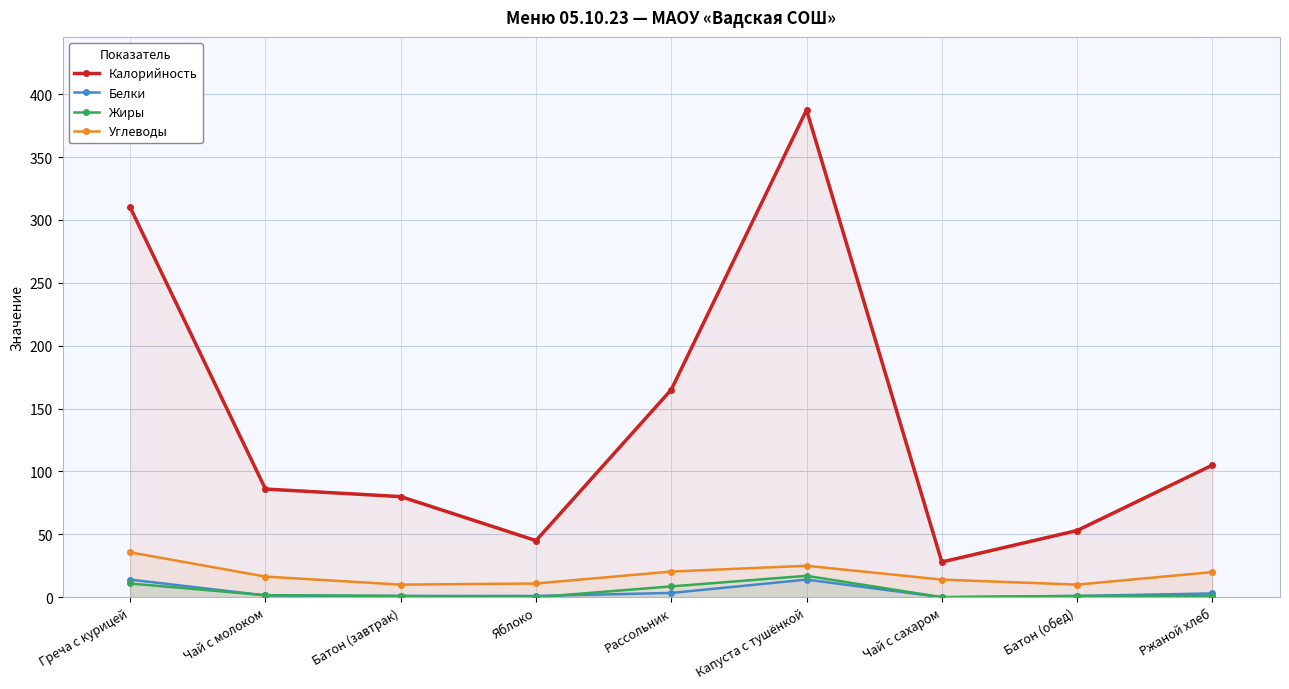

Where is Углеводы nearest to the value 22?

Рассольник